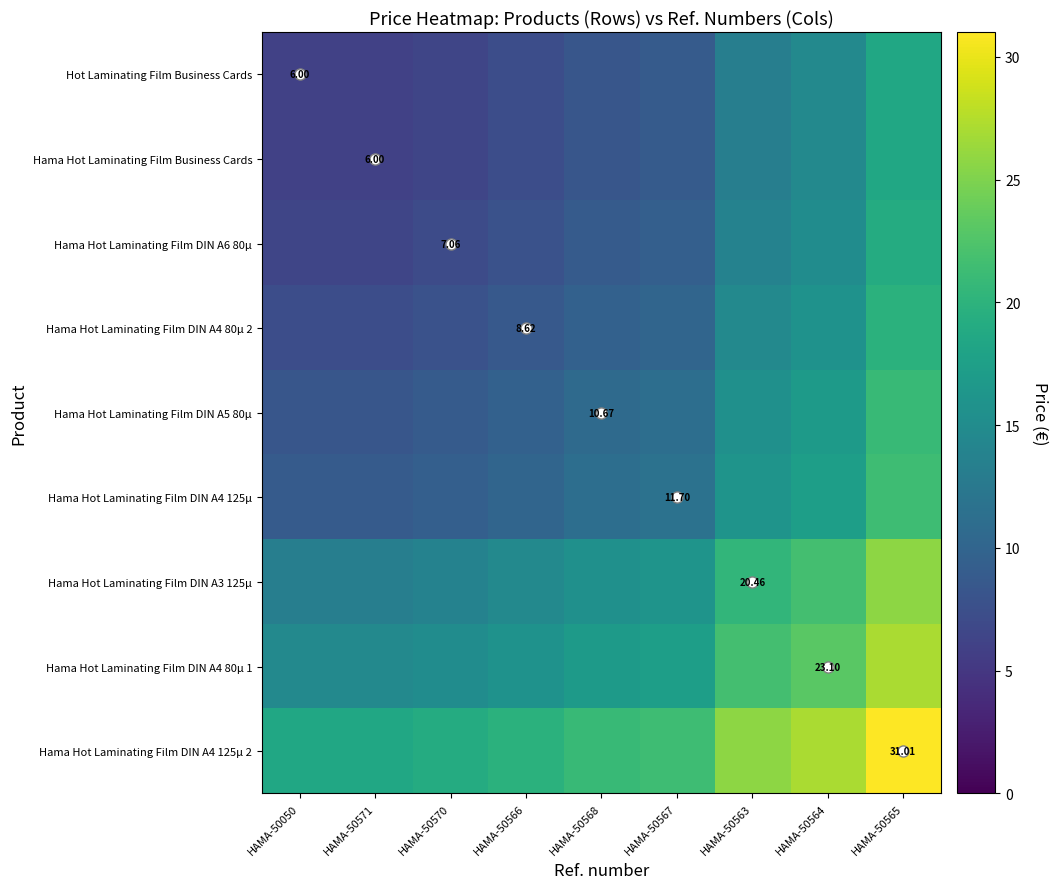

At which label is Hot Laminating Film Business Cards closest to 12?

HAMA-50563